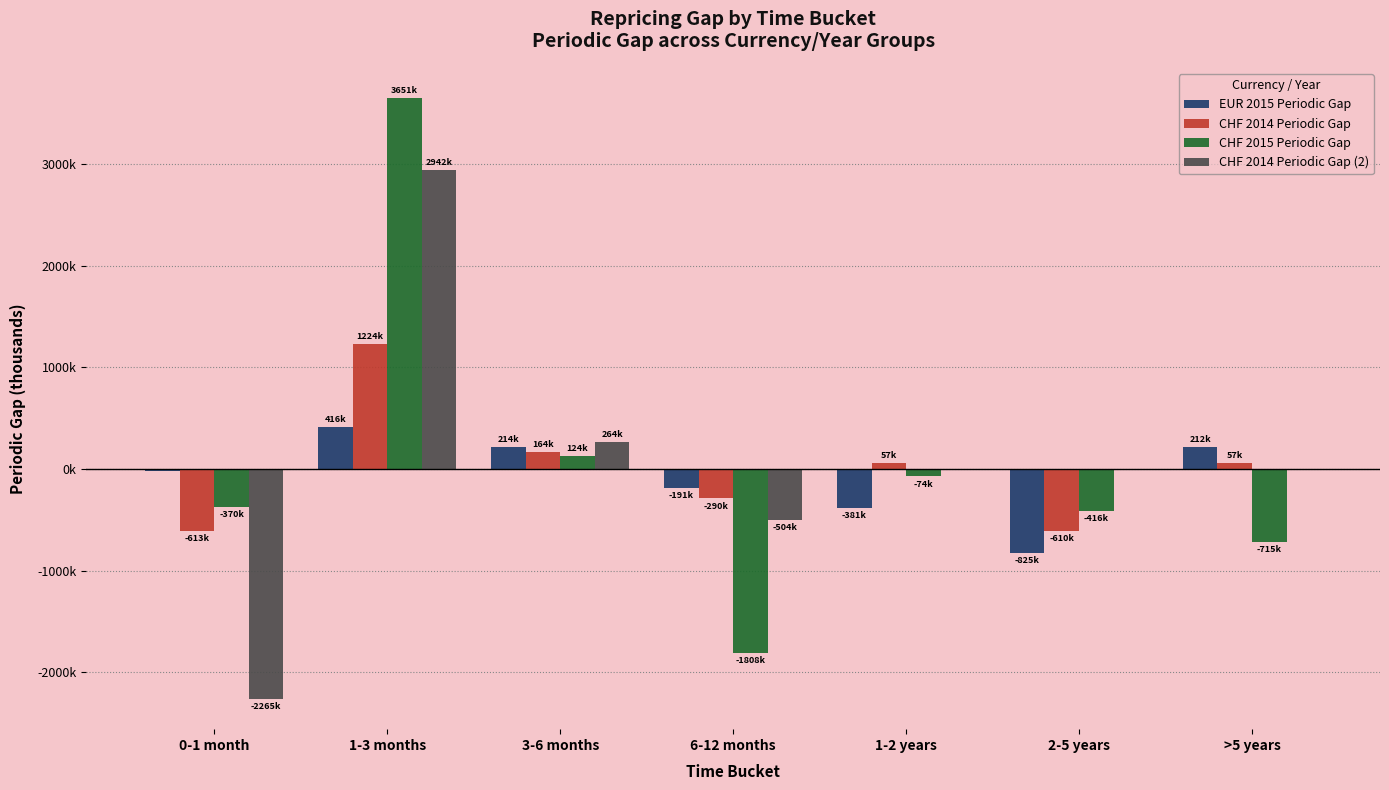

What are all the series names shown in the legend?

EUR 2015 Periodic Gap, CHF 2014 Periodic Gap, CHF 2015 Periodic Gap, CHF 2014 Periodic Gap (2)